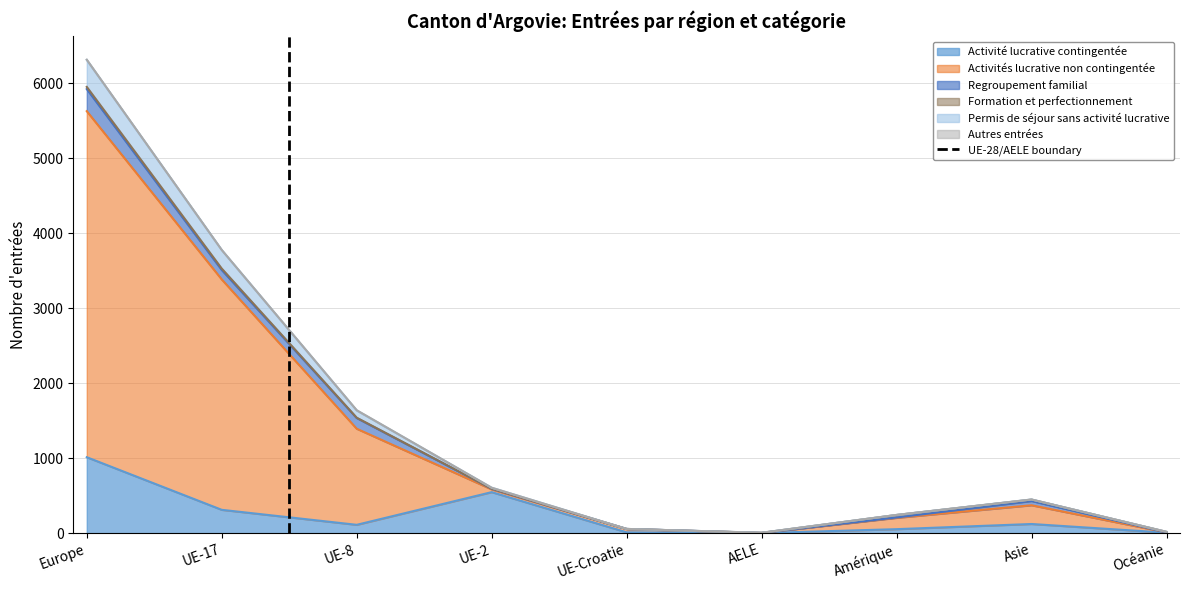

The value of Activité lucrative contingentée at UE-2 is 945. True or false?

False